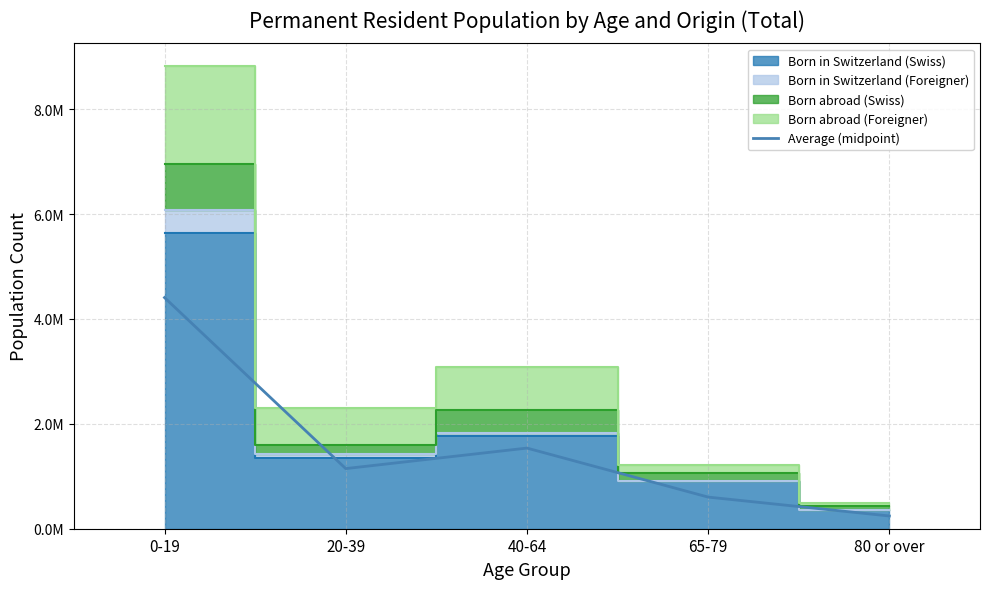

What position from the left is 0-19?

1